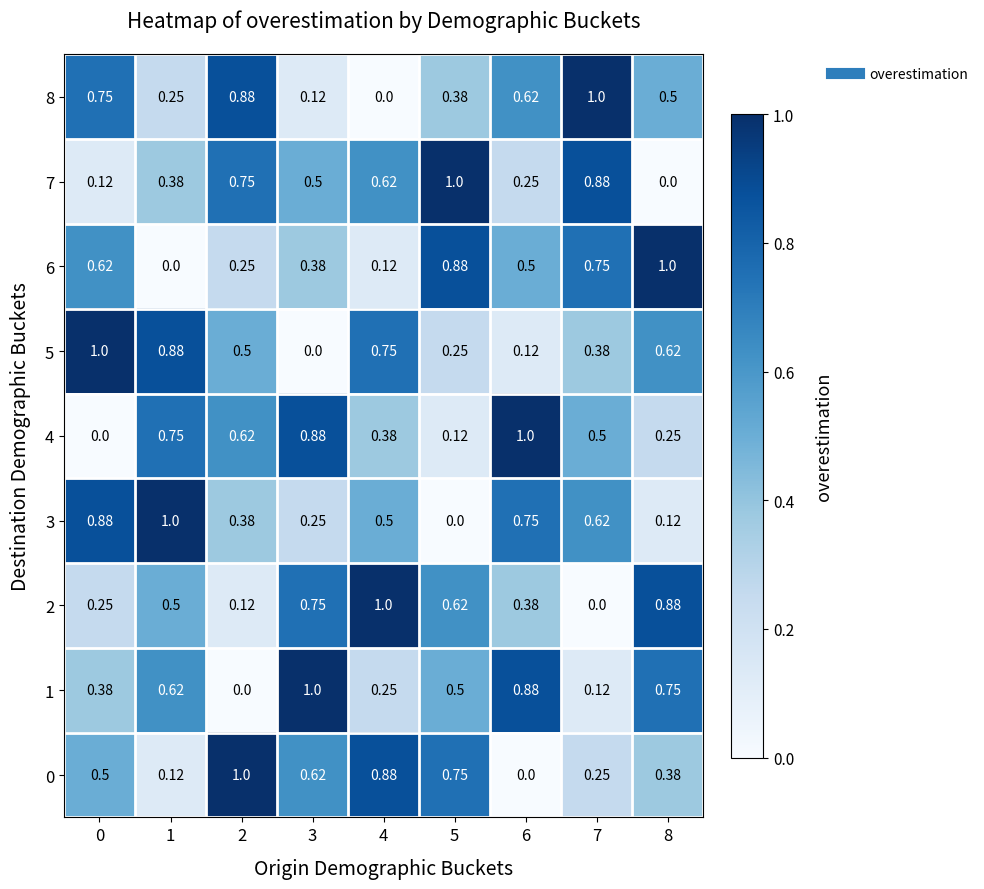

Is the value of 5 at 0 greater than the value of 0 at 4?

Yes